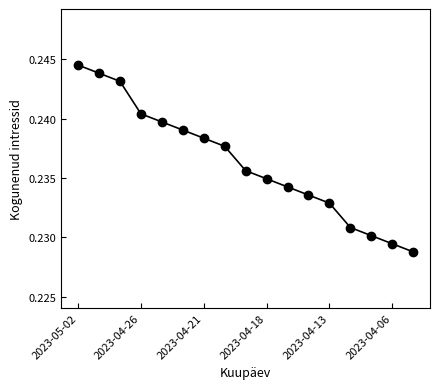

Count the values in the range 0 to 1.

17